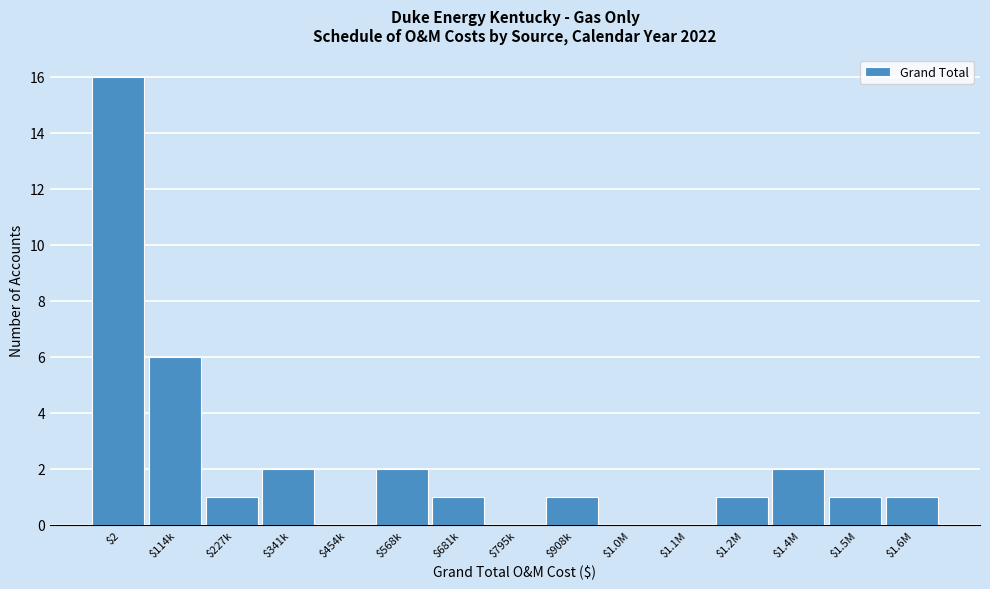

Which category has the highest value across all series?

$2